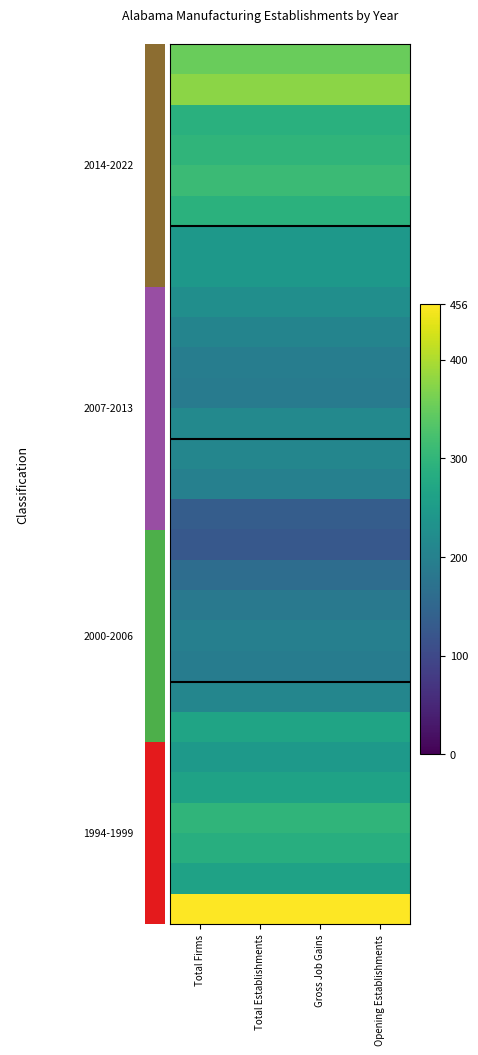

What is the maximum value shown in the chart?

456